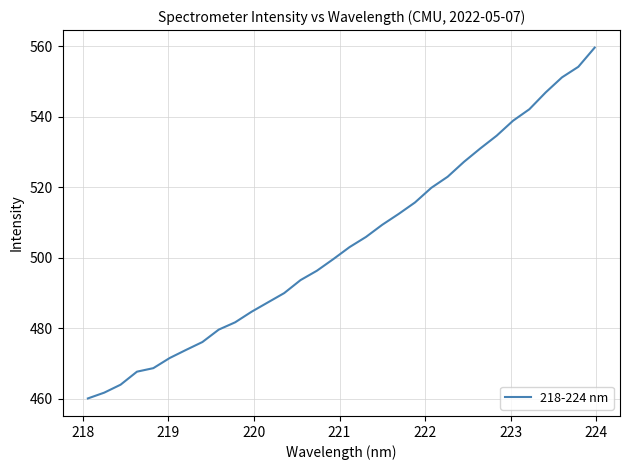

What is the maximum value shown in the chart?

559.7